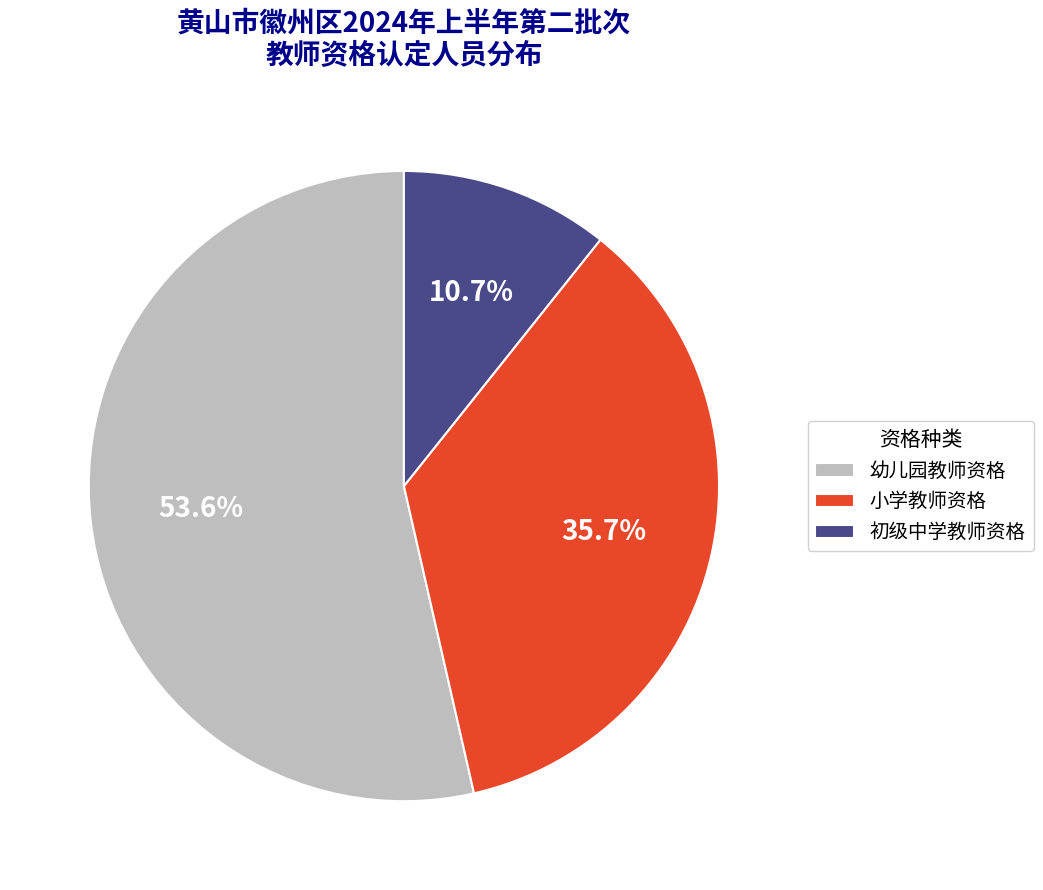

Approximately how many times larger is the value at 初级中学教师资格 compared to 小学教师资格?

0.3